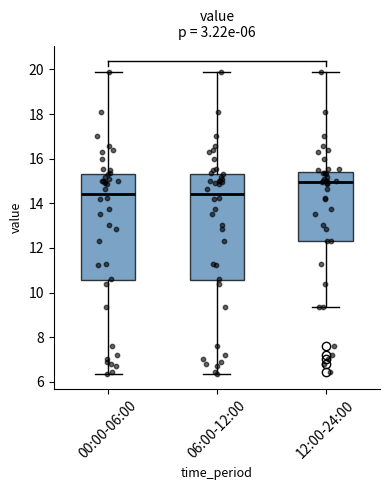

Which box's median line is the highest?

12:00-24:00